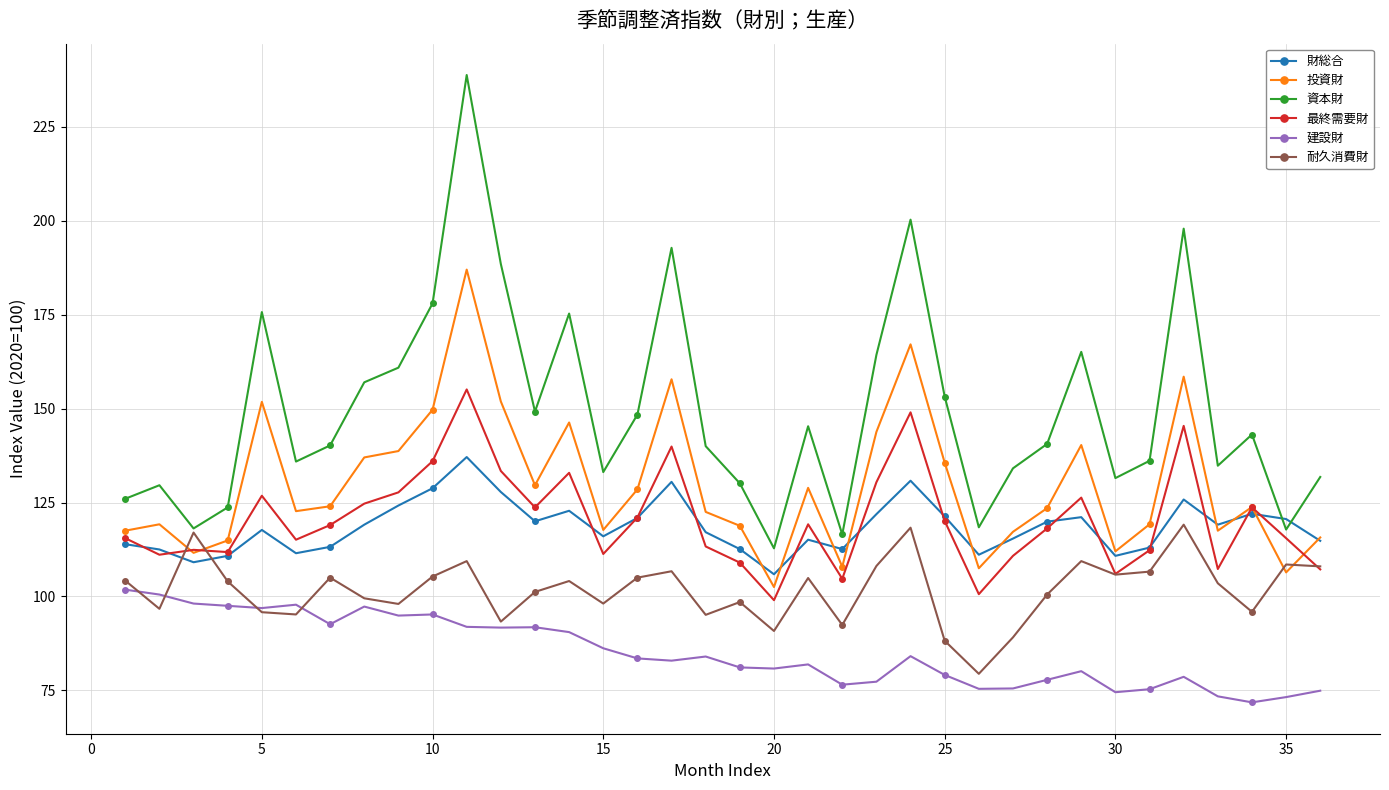

List the series in order of their peak value, lowest first.

建設財, 耐久消費財, 財総合, 最終需要財, 投資財, 資本財